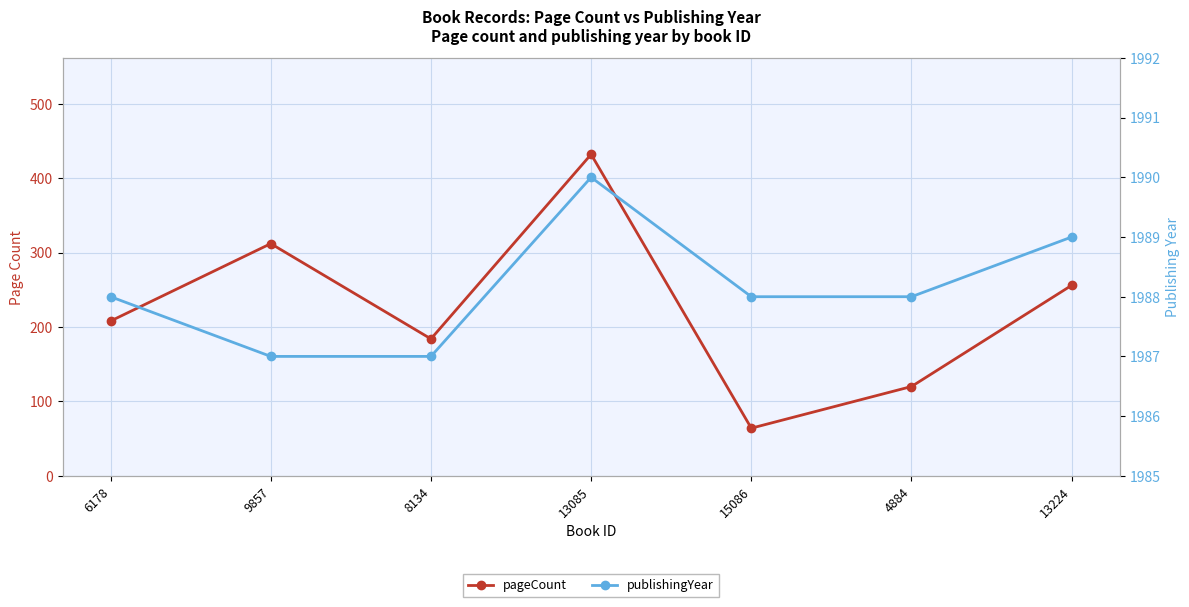

True or false: pageCount and publishingYear intersect in this chart.

False